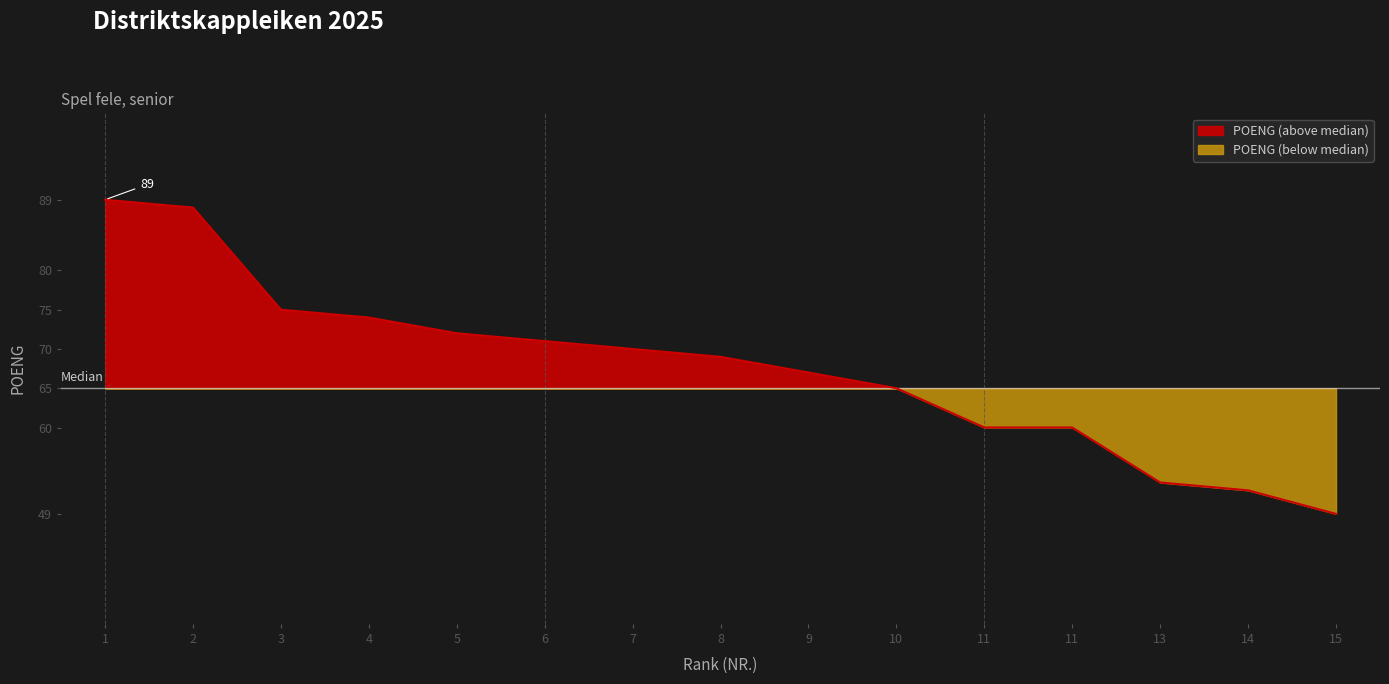

Is it true that the value at 14 is 52?

True